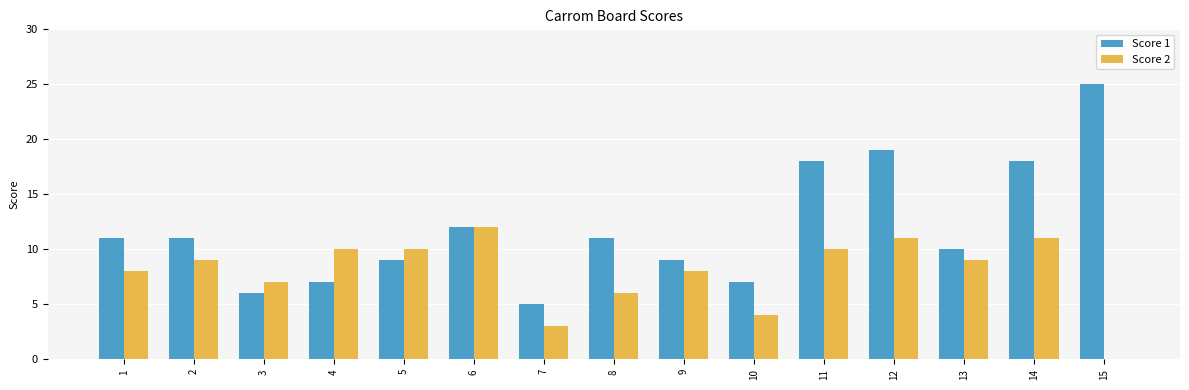

True or false: Score 2 has a value of 4 at 4.

False